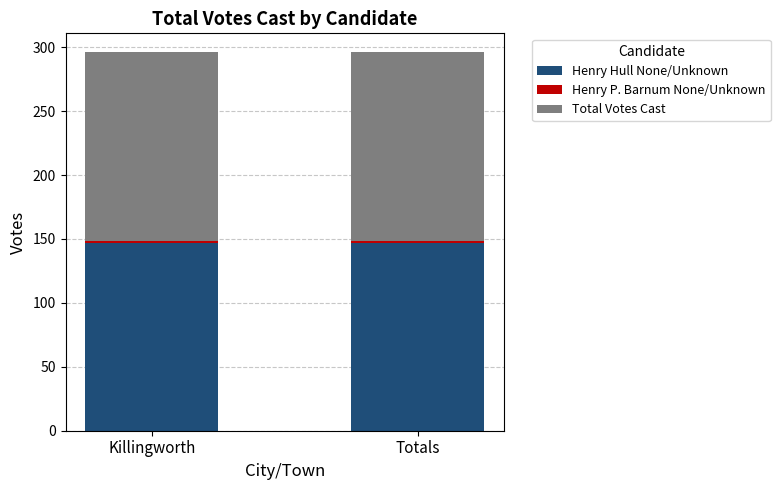

What is the average value of the Henry Hull None/Unknown series?

147